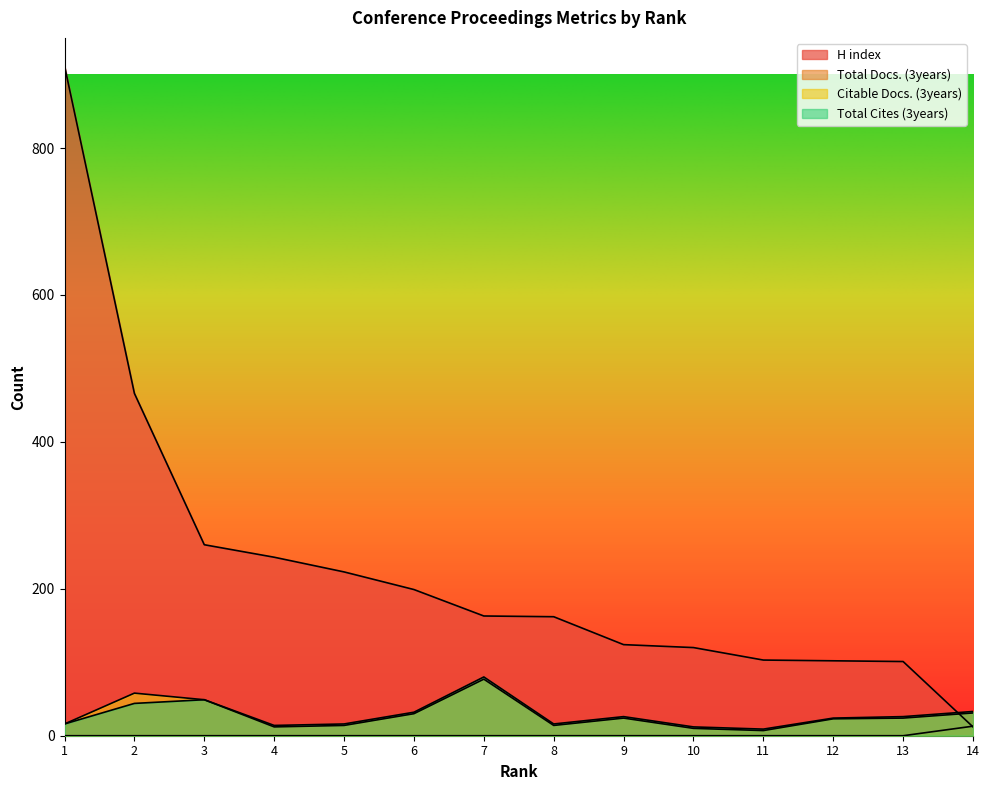

Which category has the lowest value across all series?

1